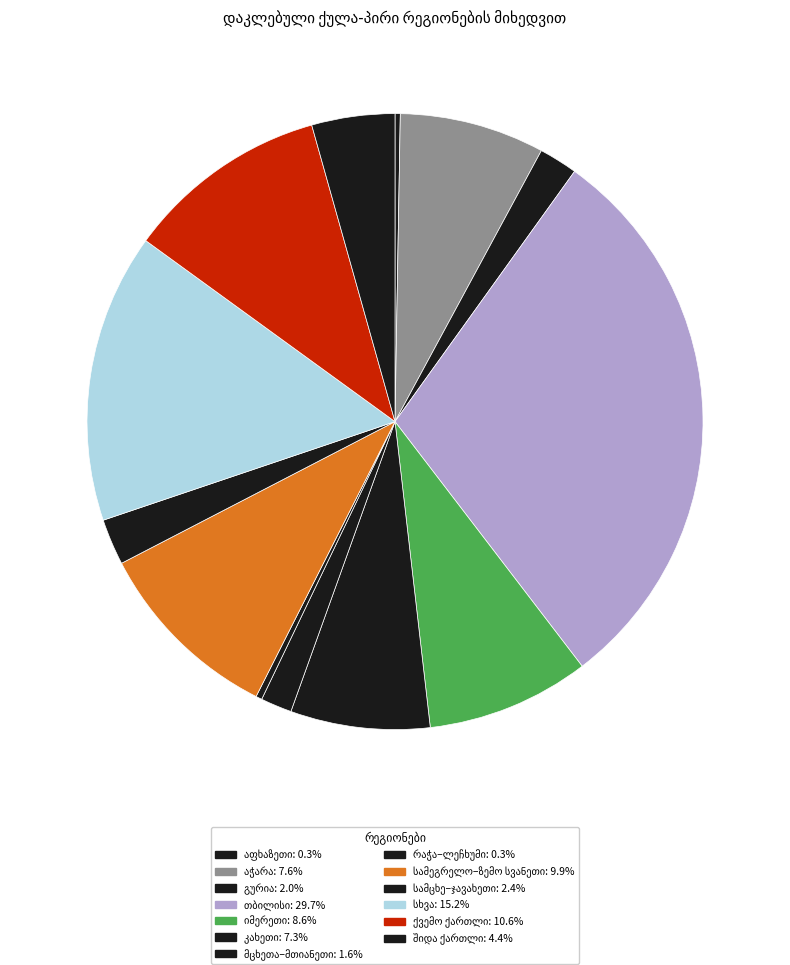

To the nearest percent, what is the difference between the largest and smallest slice percentages?

29%